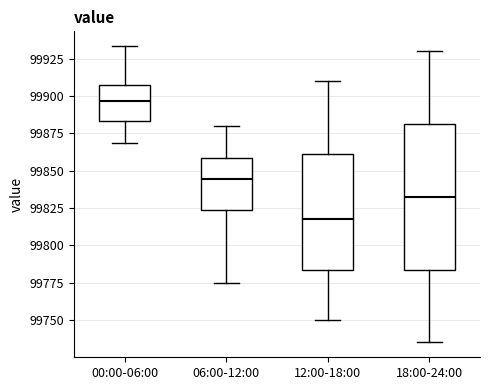

Reading left to right, read every box against the y-axis: the position of its median line, the range the box covers, and the ends of its whiskers. The values are not printed on the chart, so give them approximately, as read against the axis.

00:00-06:00: median 99895, box 99885 to 99905, whiskers 99870 to 99935
06:00-12:00: median 99845, box 99825 to 99860, whiskers 99775 to 99880
12:00-18:00: median 99820, box 99785 to 99860, whiskers 99750 to 99910
18:00-24:00: median 99835, box 99785 to 99880, whiskers 99735 to 99930